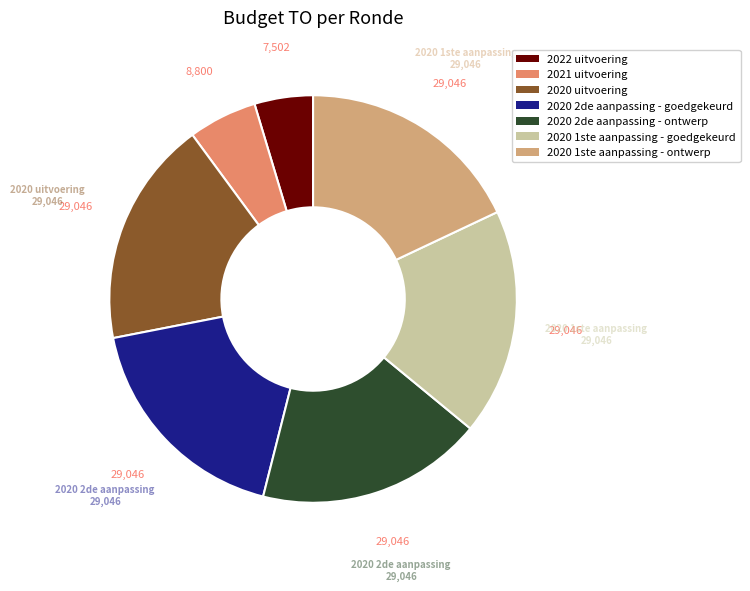

To the nearest percent, what percentage of the pie is 2020 2de aanpassing - ontwerp?

18%